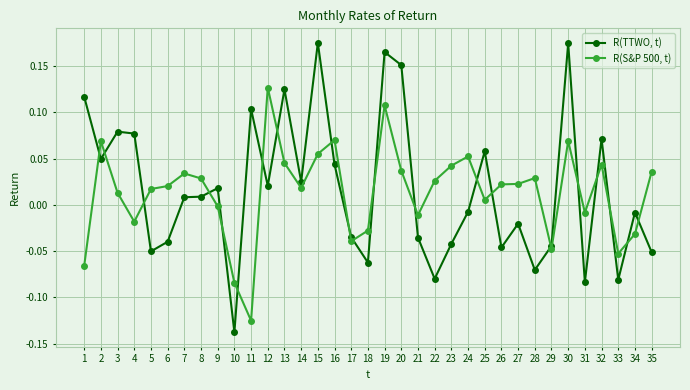

List the series in order of their peak value, lowest first.

R(S&P 500, t), R(TTWO, t)